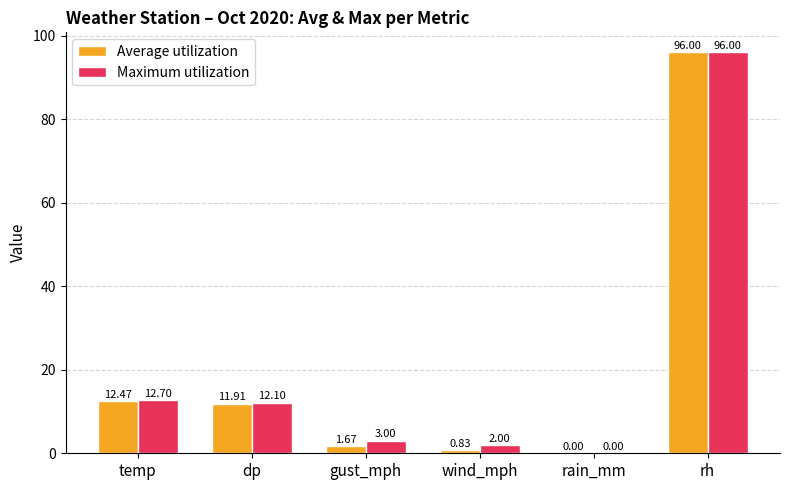

What is the sum of the Maximum utilization values at rain_mm and temp?

12.7